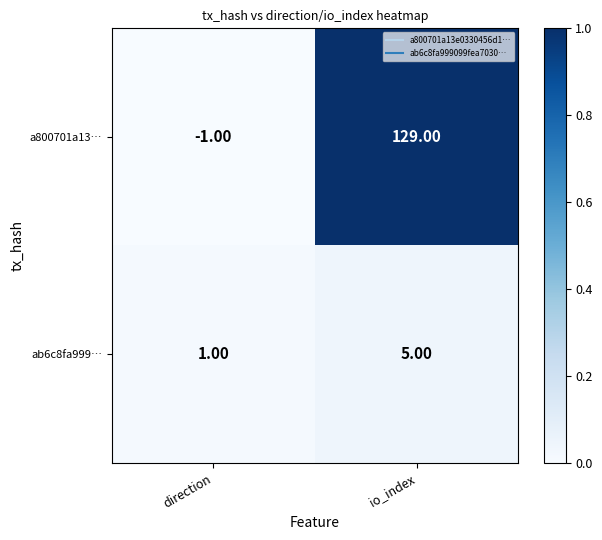

Which series has the widest spread of values?

a800701a13…